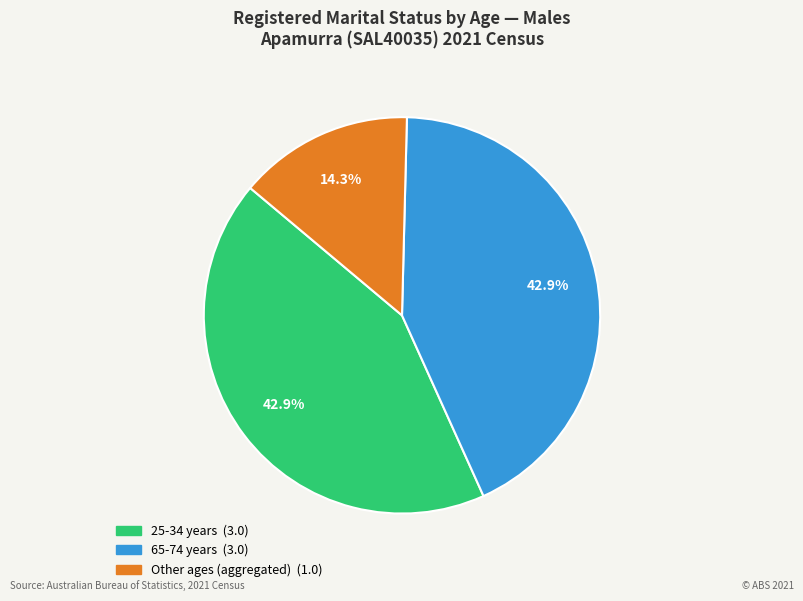

Is there any slice that represents more than half of the pie?

No